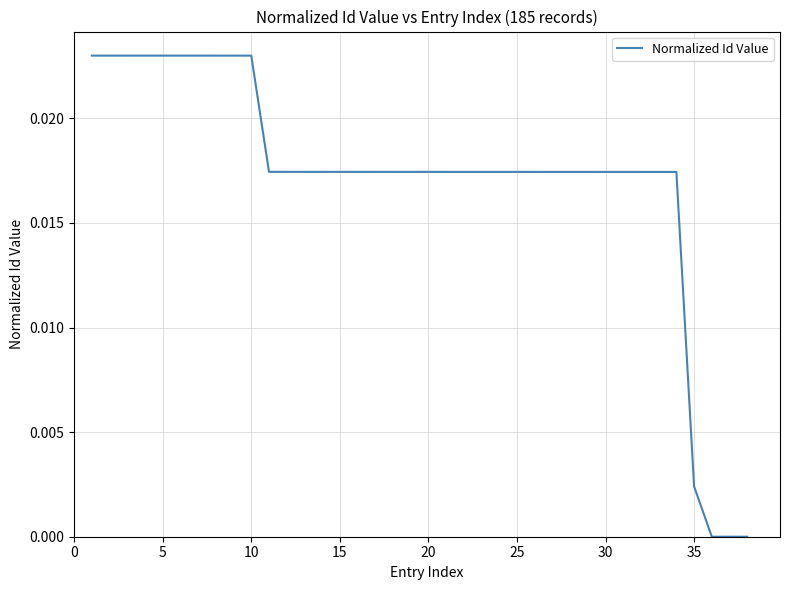

True or false: the data has more than 0 interior local peaks.

False